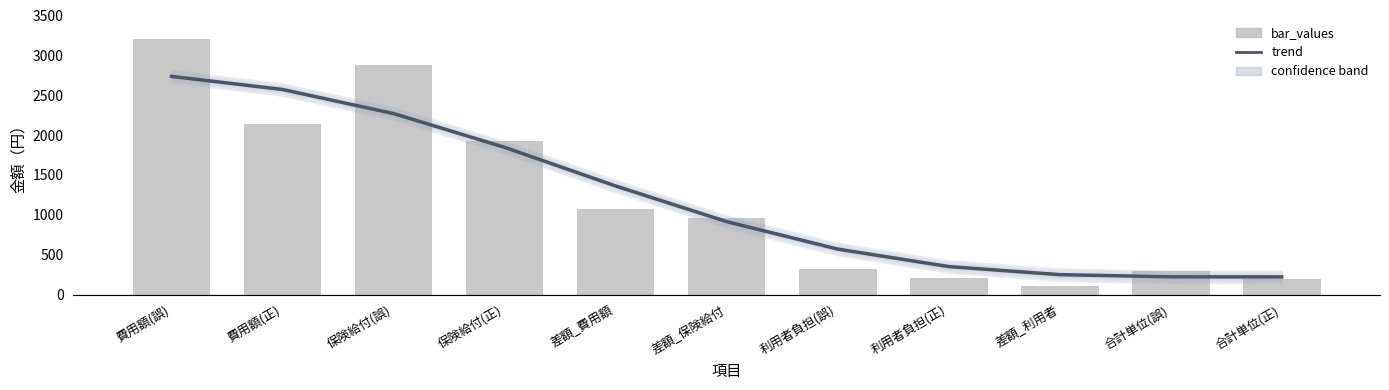

Reading right to left, transcribe all the data shown in this chart.

trend: 合計単位(正)=221.3	合計単位(誤)=222.4	差額_利用者=249.4	利用者負担(正)=351.2	利用者負担(誤)=570.2	差額_保険給付=914.9	差額_費用額=1361.9	保険給付(正)=1846.7	保険給付(誤)=2270.1	費用額(正)=2571.9	費用額(誤)=2736.0
bar_values: 合計単位(正)=200.0	合計単位(誤)=300.0	差額_利用者=107.0	利用者負担(正)=214.0	利用者負担(誤)=321.0	差額_保険給付=961.0	差額_費用額=1068.0	保険給付(正)=1922.0	保険給付(誤)=2883.0	費用額(正)=2136.0	費用額(誤)=3204.0